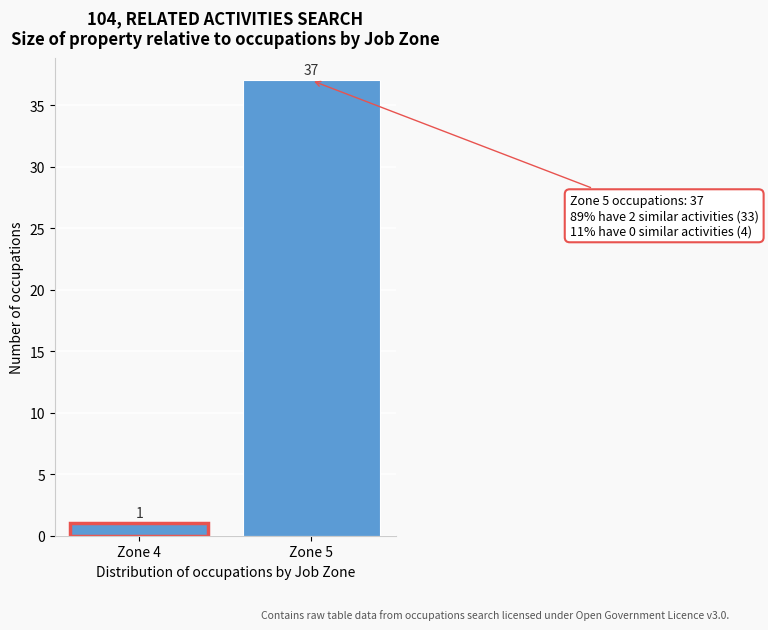

Reading left to right, transcribe all the data shown in this chart.

Zone 4=1	Zone 5=37